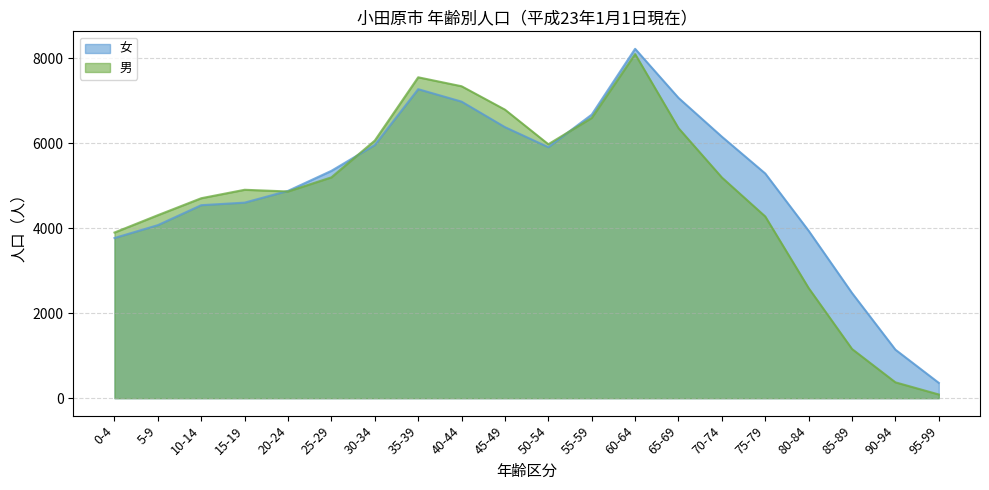

Where is the first local maximum for 男?

15-19